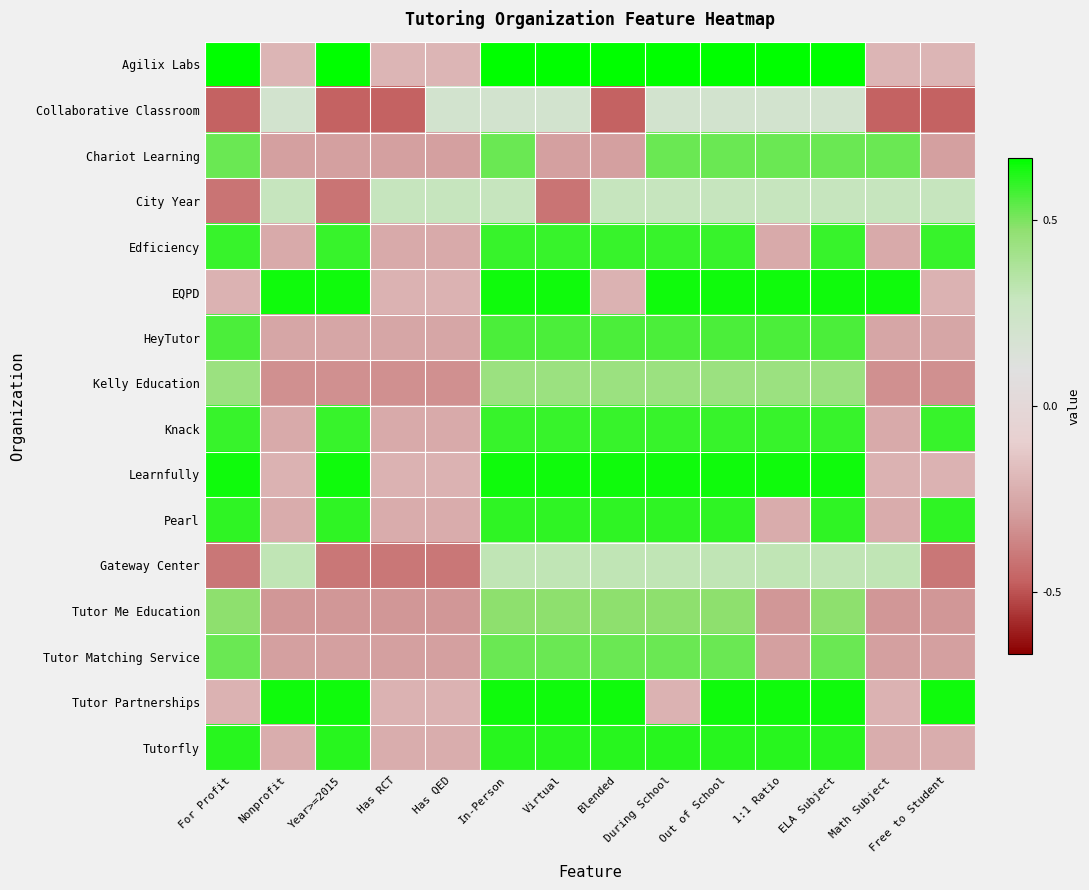

What is the spread (max minus min) of values at Has RCT?

1.1